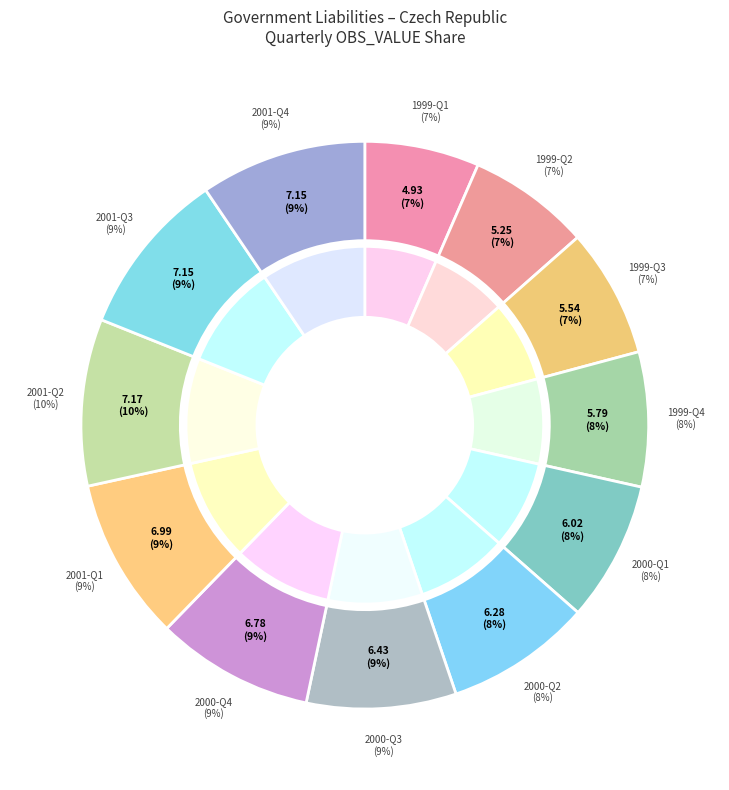

What percentage is the 1999-Q1 slice, to the nearest percent?

7%